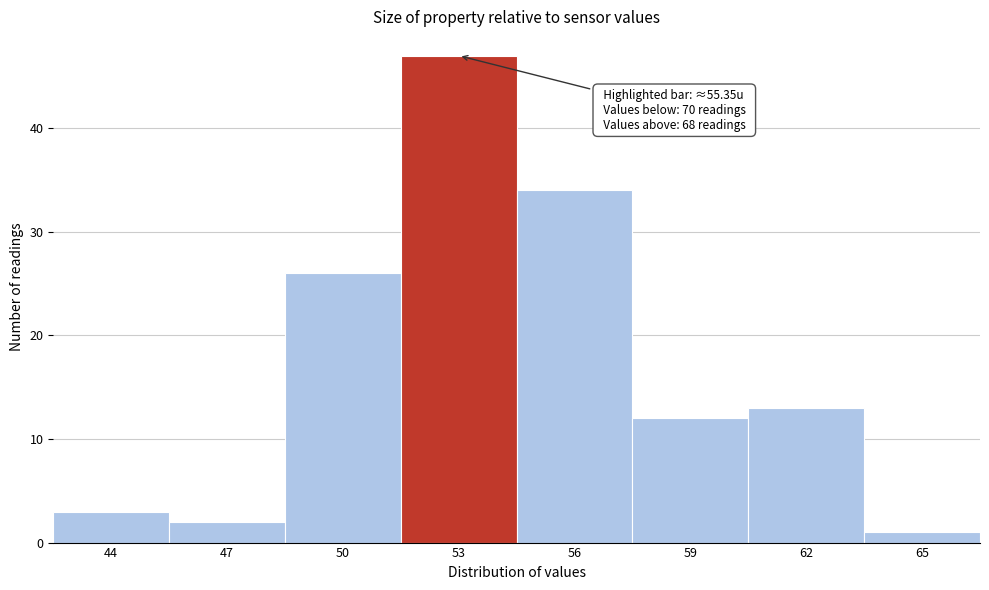

Reading left to right, transcribe all the data shown in this chart.

44=3	47=2	50=26	53=47	56=34	59=12	62=13	65=1